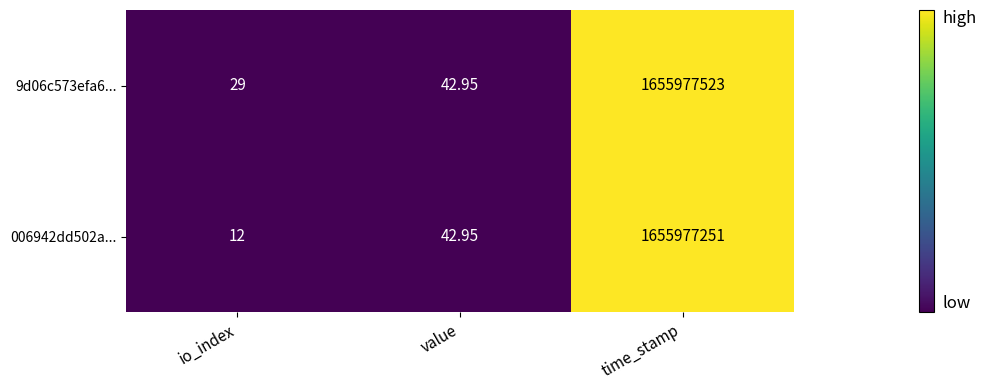

Where does the 9d06c573efa6... series first go above 42?

value